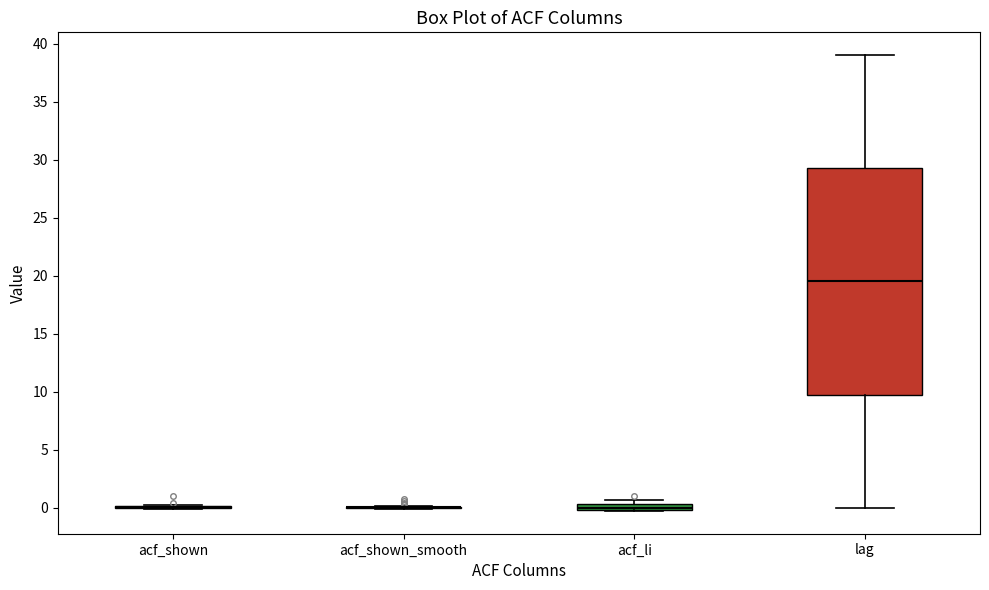

Comparing the boxes themselves (not the whiskers), which one is the tallest?

lag